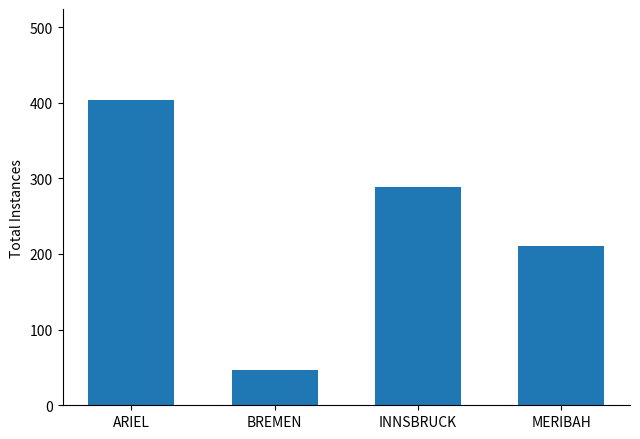

Rank the categories by value from lowest to highest.

BREMEN, MERIBAH, INNSBRUCK, ARIEL